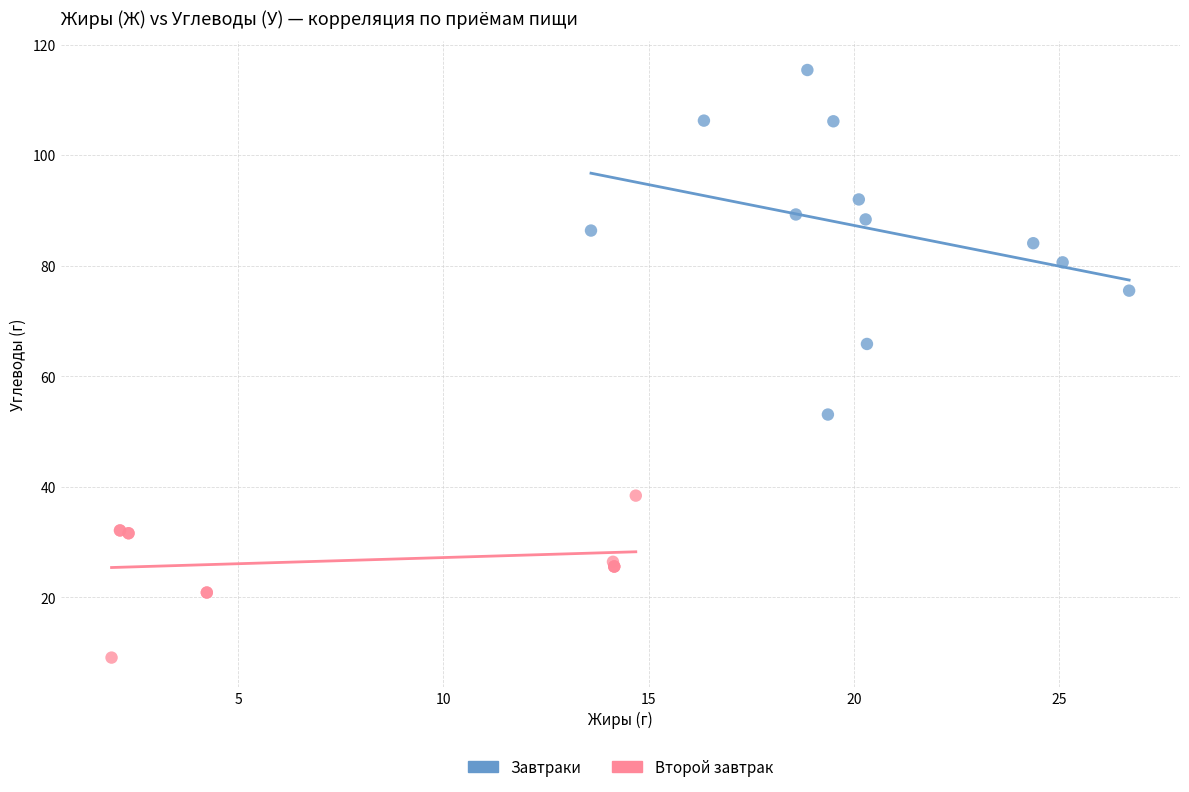

Which series has the largest Y range (max minus min)?

Завтраки